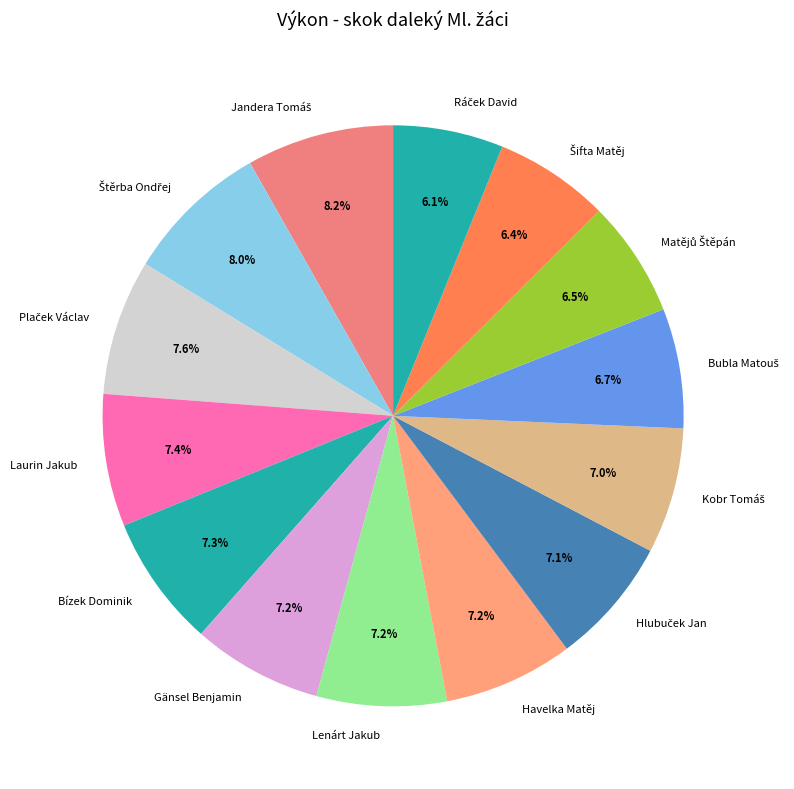

Is there any slice that represents more than half of the pie?

No